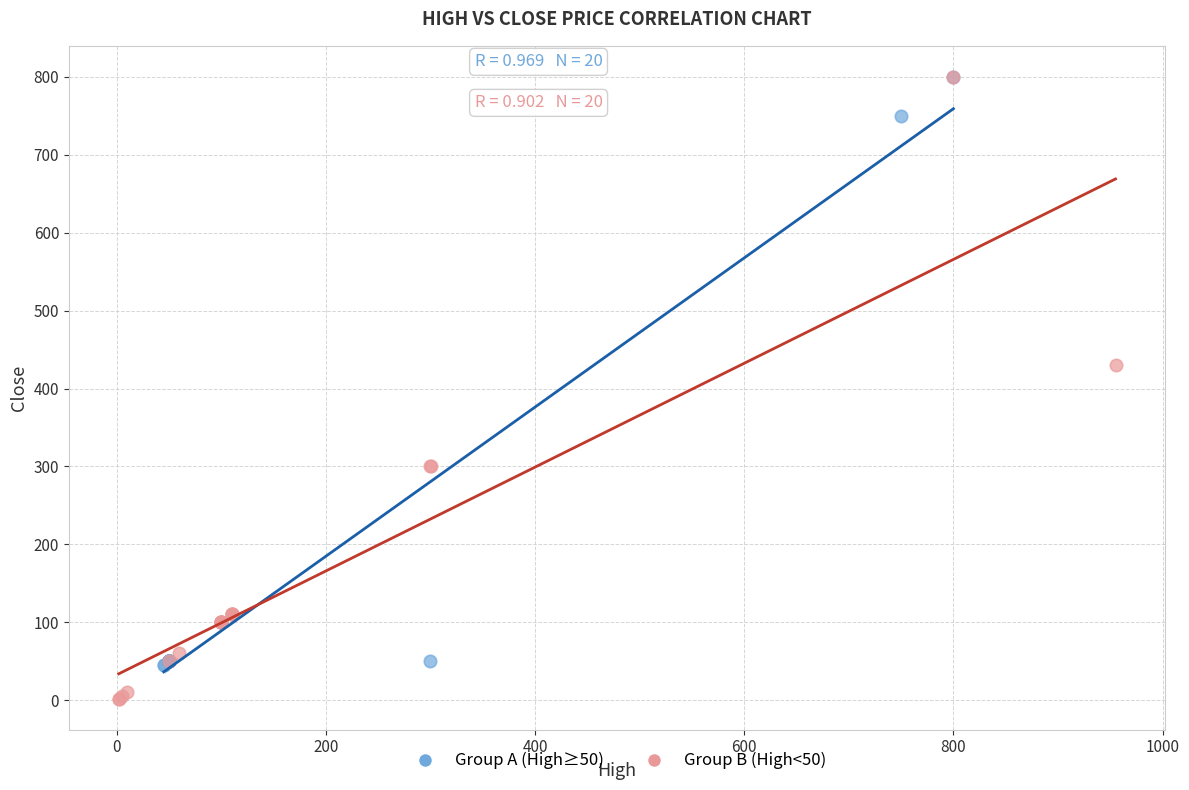

Which series reaches the minimum Y coordinate?

Group B (High<50)